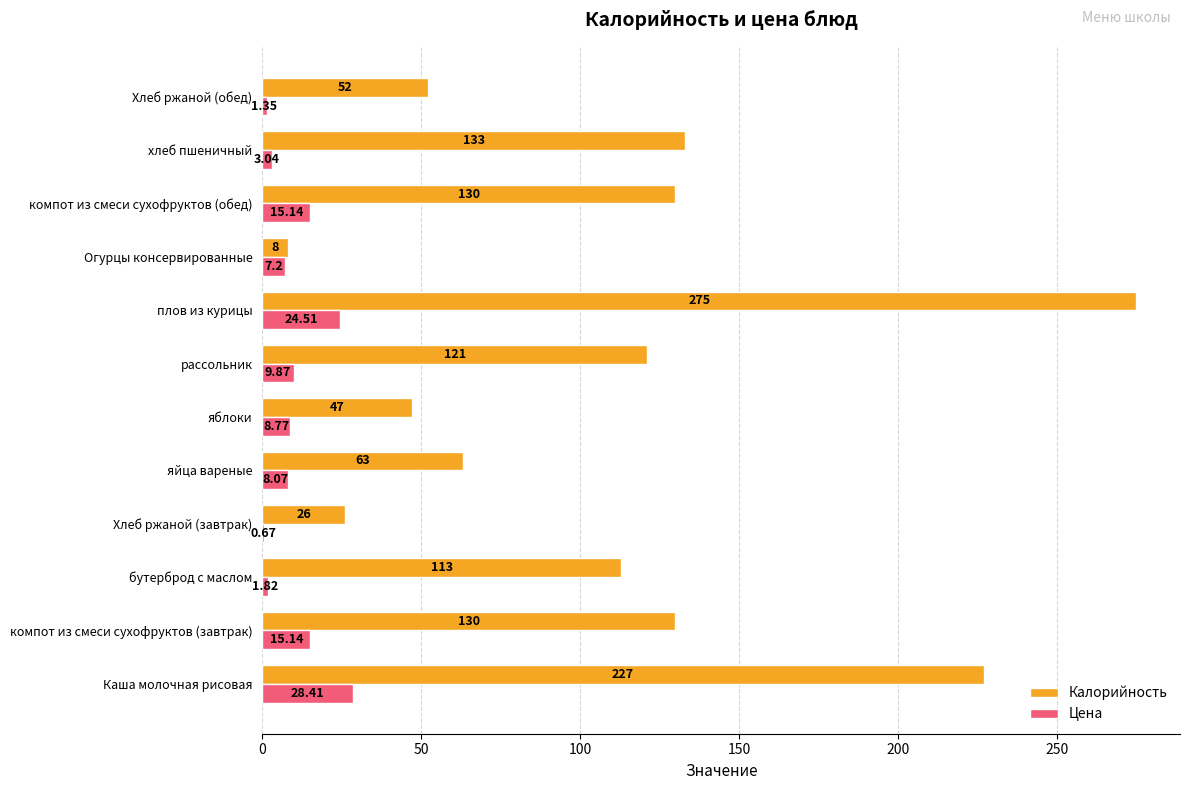

Which series has the largest total across all categories?

Калорийность